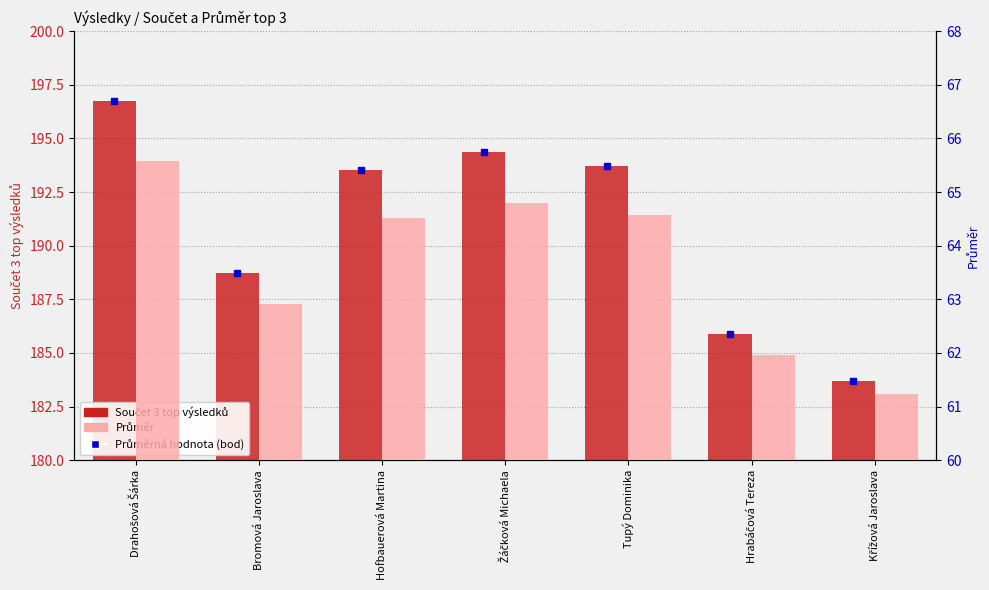

What are all the series names shown in the legend?

Součet 3 top výsledků, Průměr